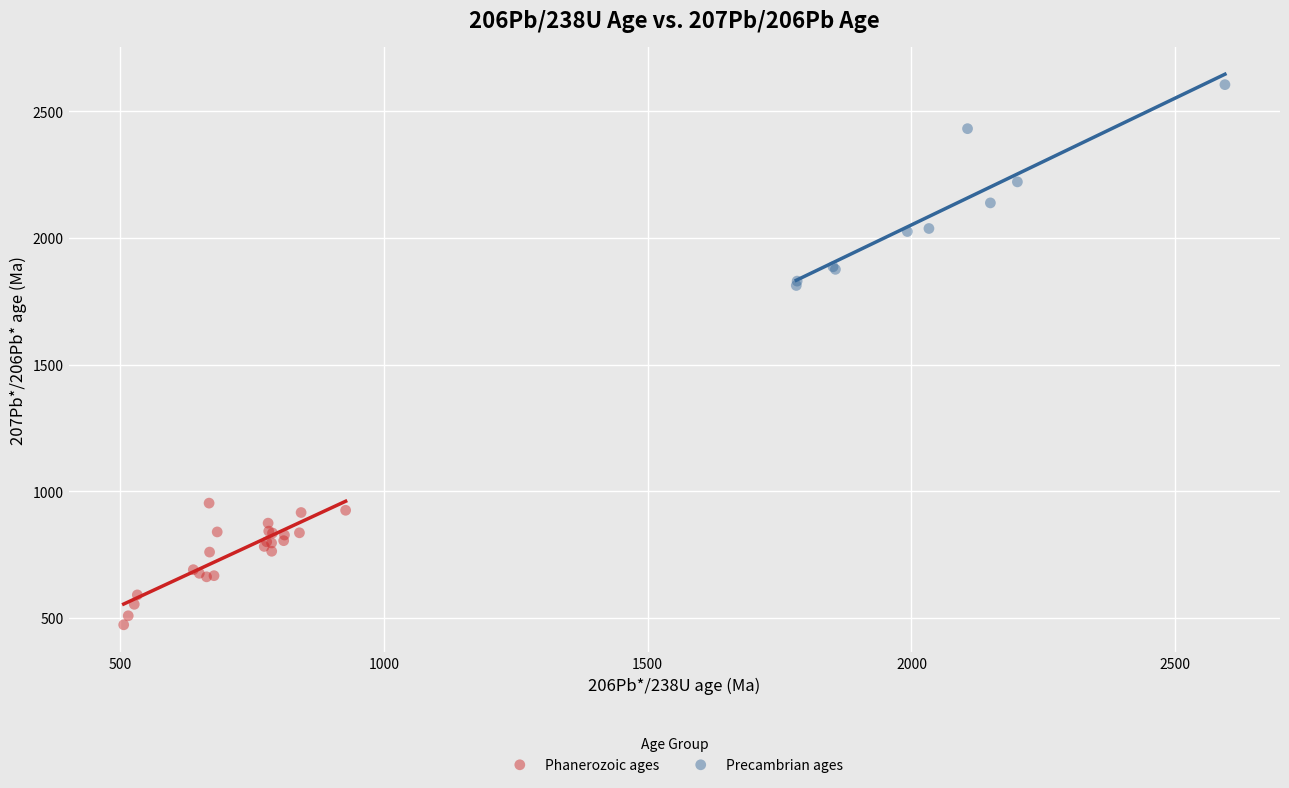

Which series reaches the minimum Y coordinate?

Phanerozoic ages